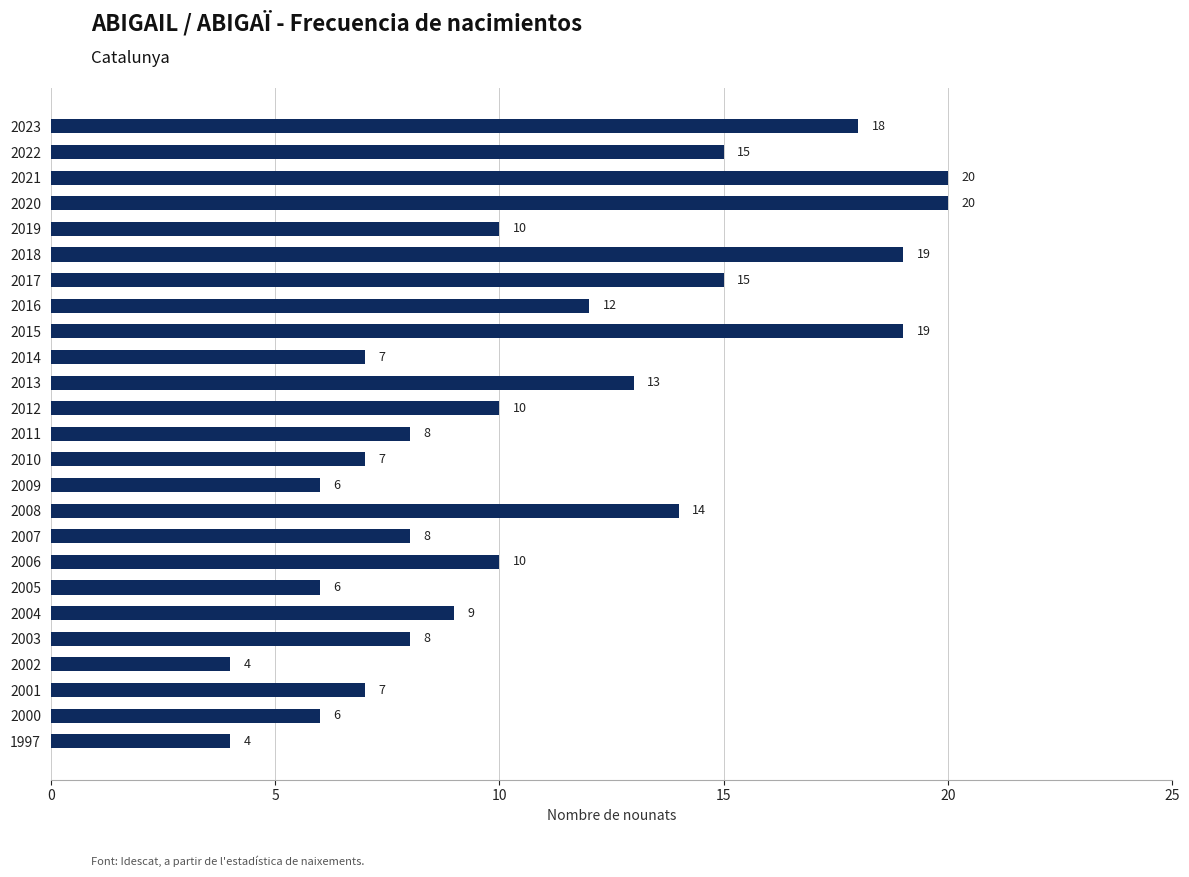

What value does the data have at 2018, to the nearest 10?

20